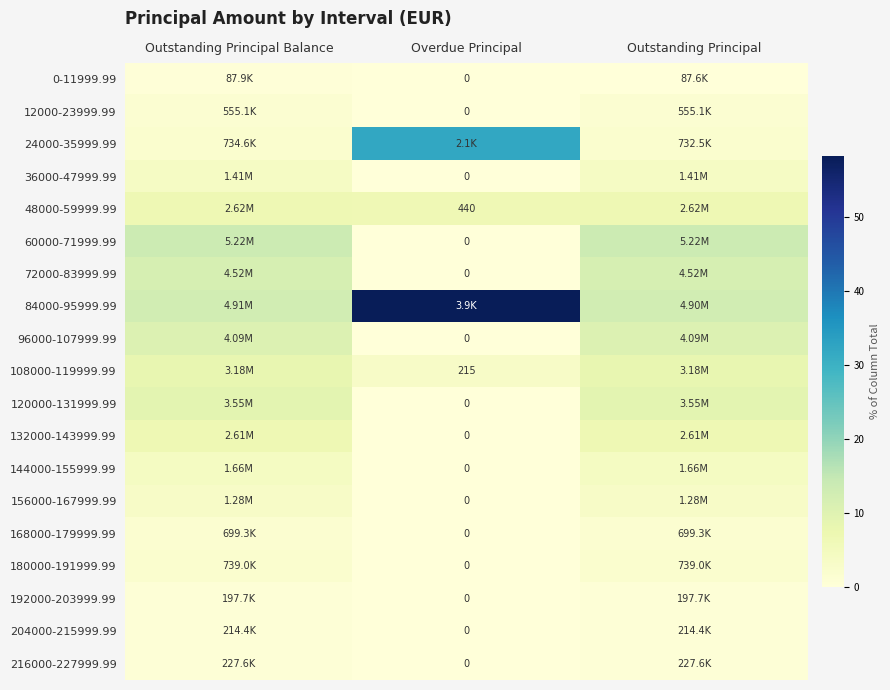

Which label corresponds to the smallest value in the chart?

Overdue Principal